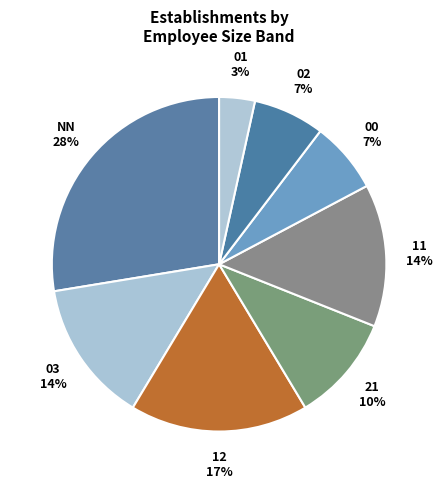

True or false: 11 accounts for 27% of the total.

False